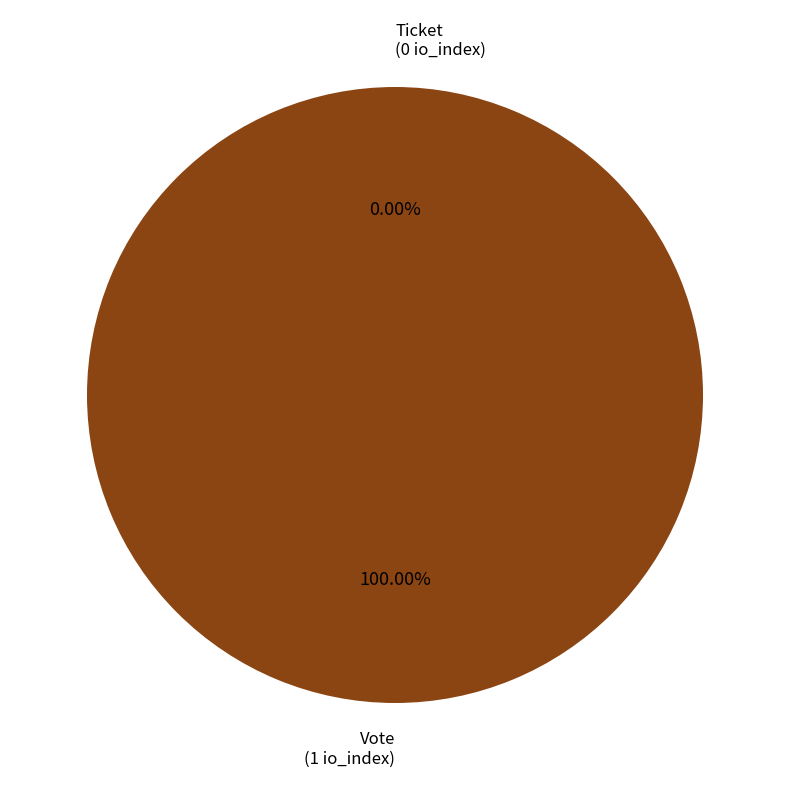

What percentage is the Vote slice, to the nearest percent?

100%